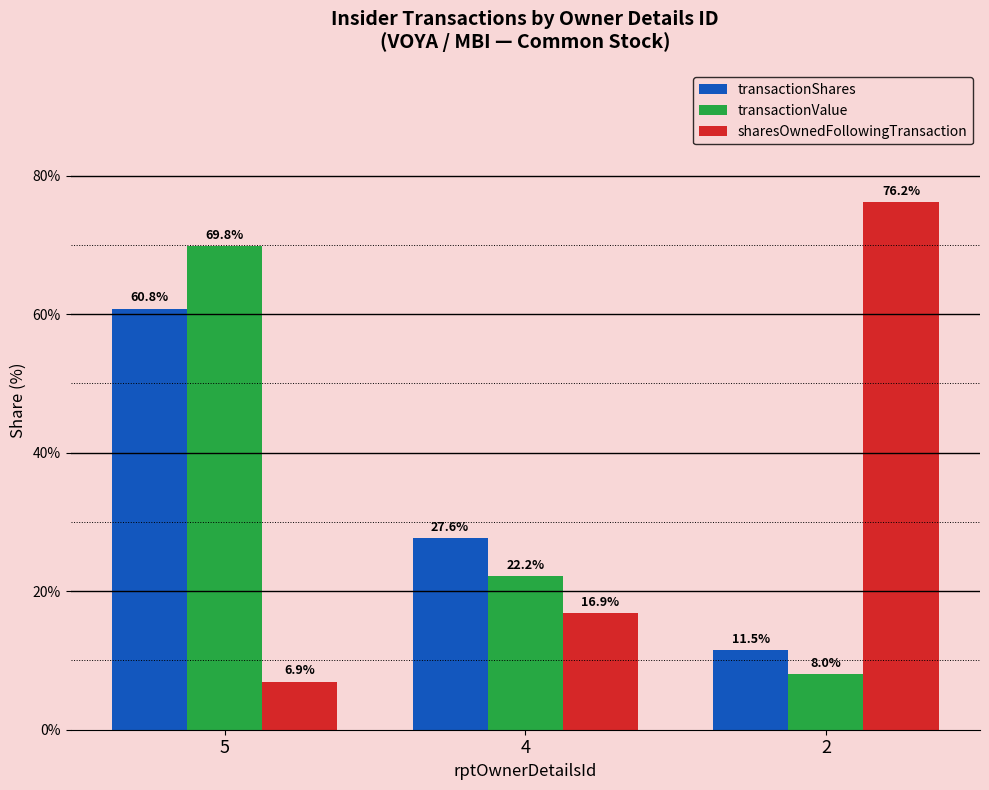

Is it true that transactionShares equals 13.1 at 4?

False